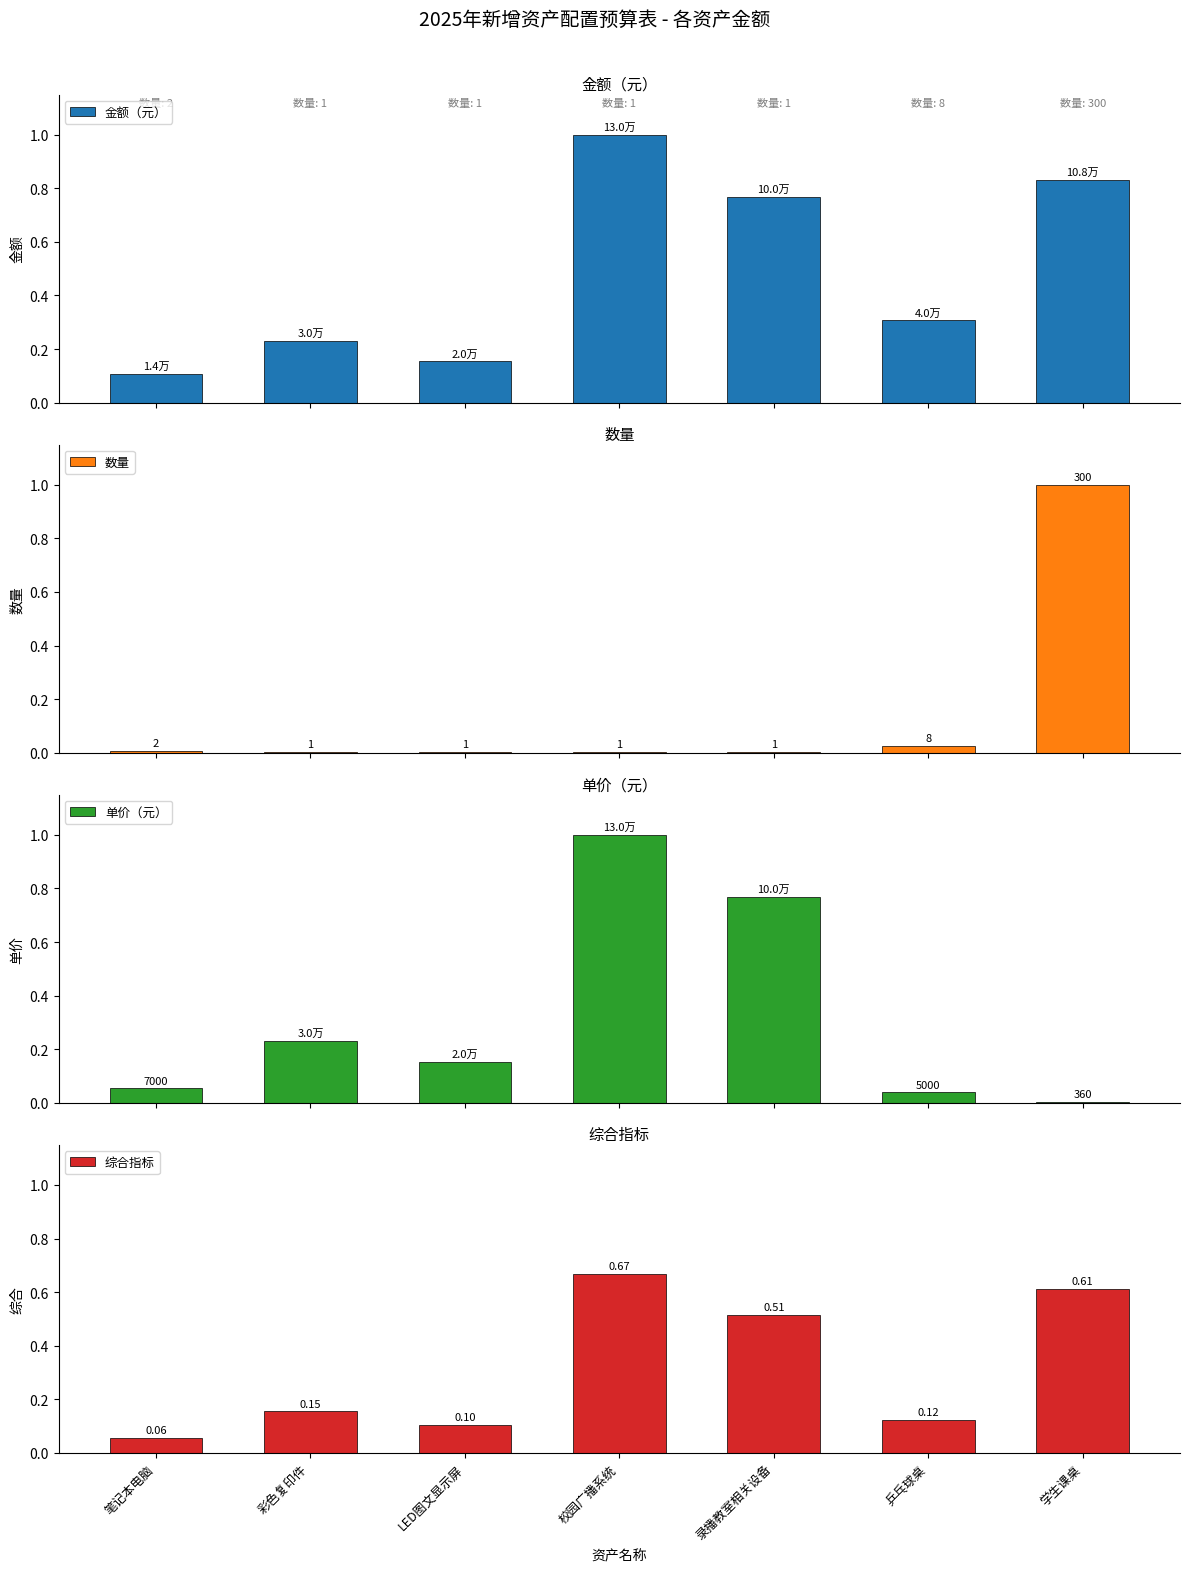

What are all the series names shown in the legend?

金额（元）, 数量, 单价（元）, 综合指标